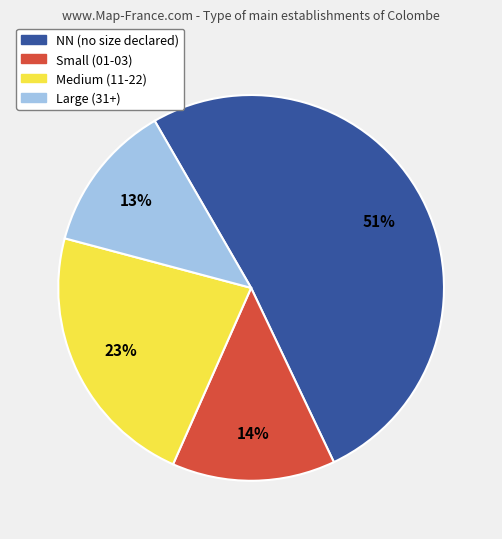

Is there a majority slice in this chart?

Yes